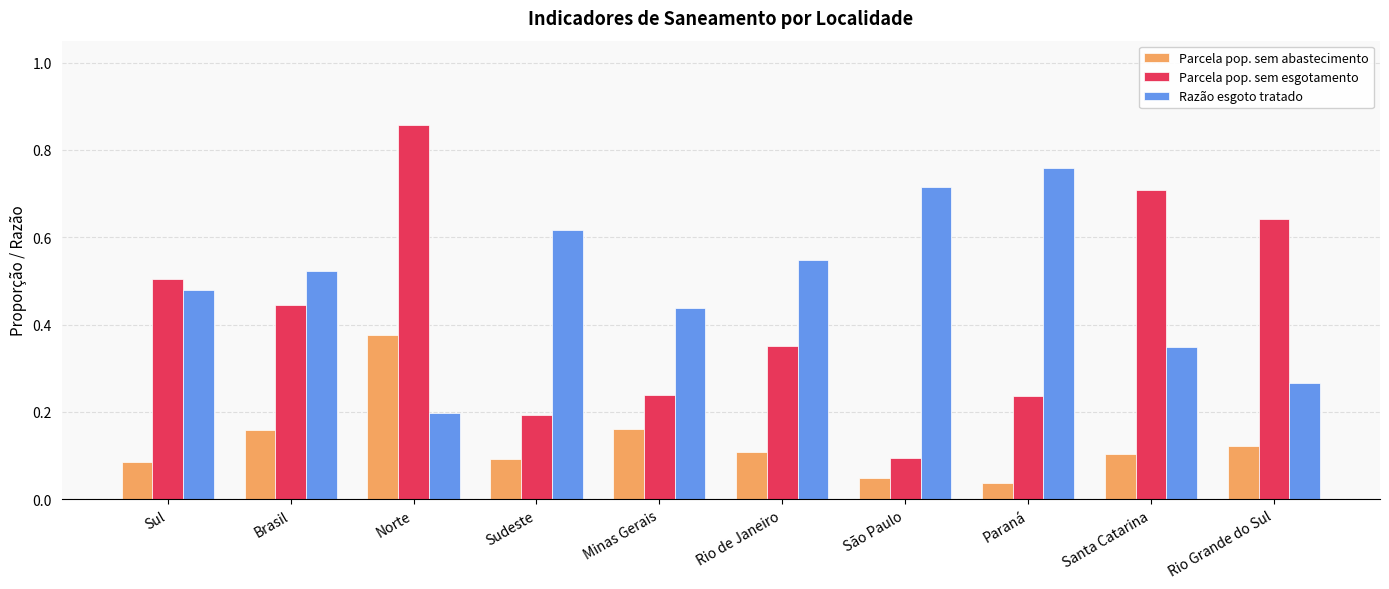

The Parcela pop. sem esgotamento series shows 0.1 at São Paulo. True or false?

True